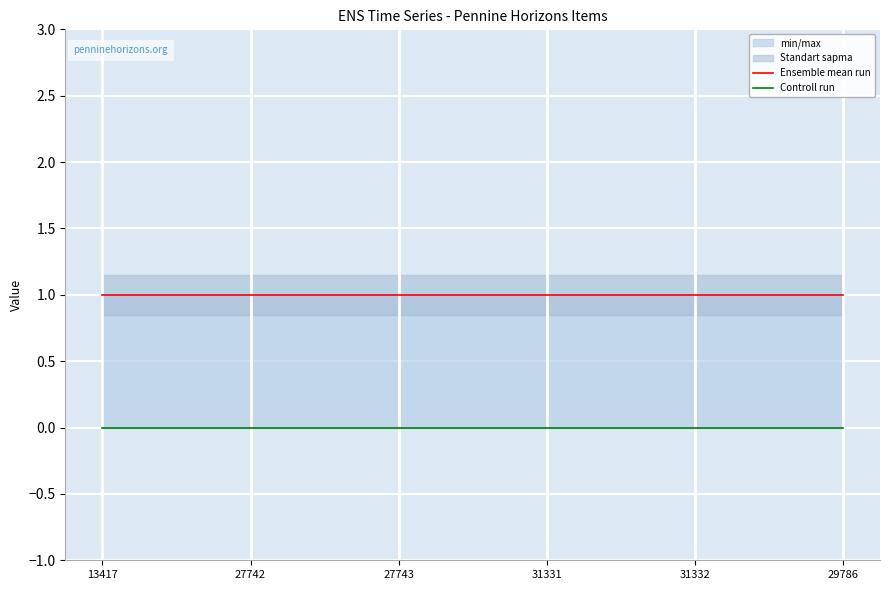

True or false: Controll run and Ensemble mean run intersect in this chart.

False